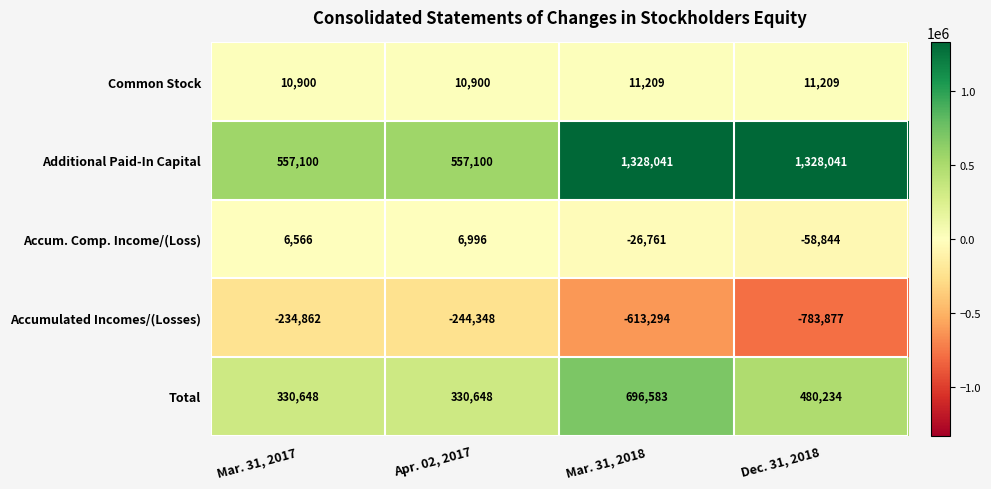

Count the number of data series in this chart.

5